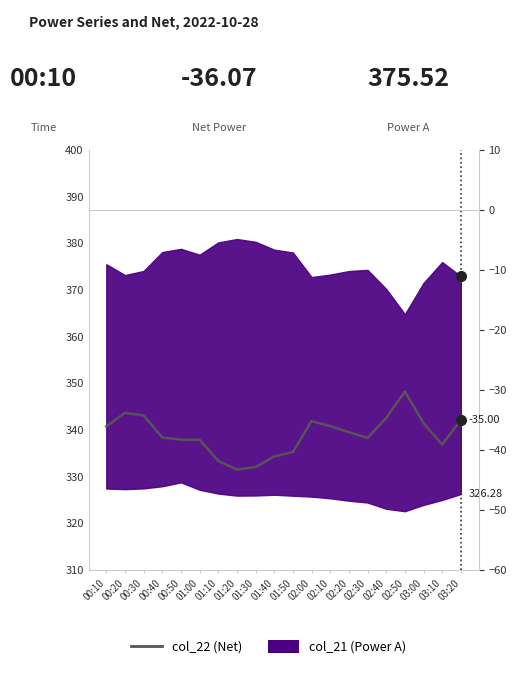

What is the sum of all values?

-748.6